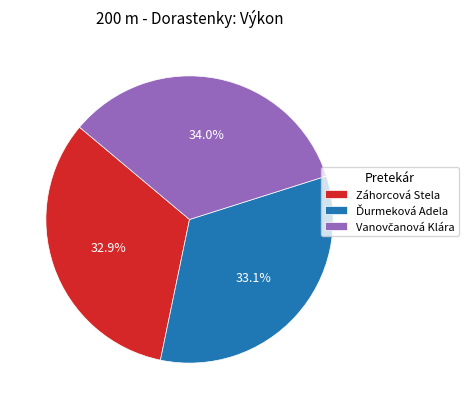

Is there a majority slice in this chart?

No